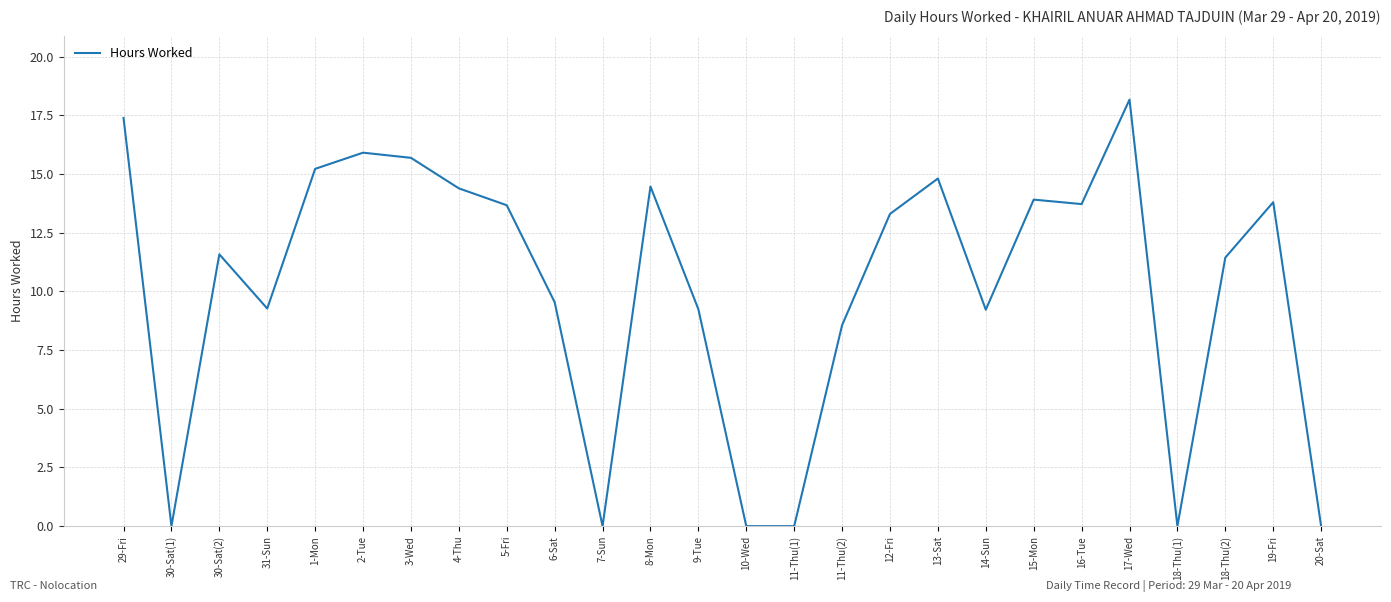

What is the difference between the maximum and minimum values?

18.2